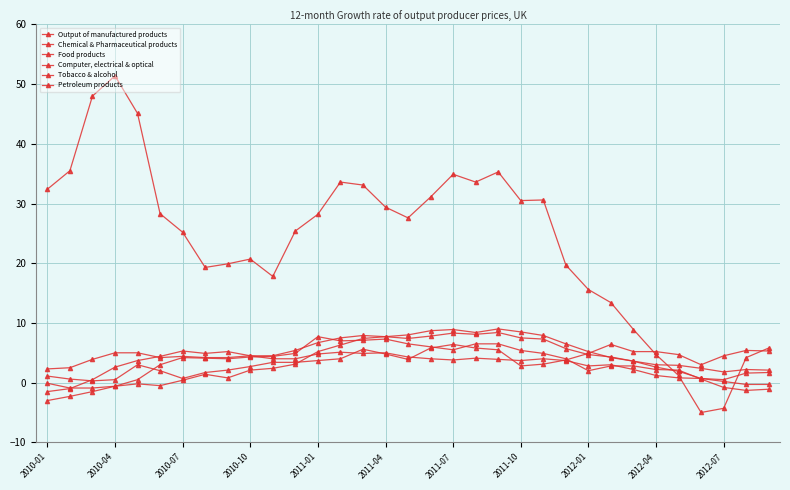

How many series are shown in this chart?

6